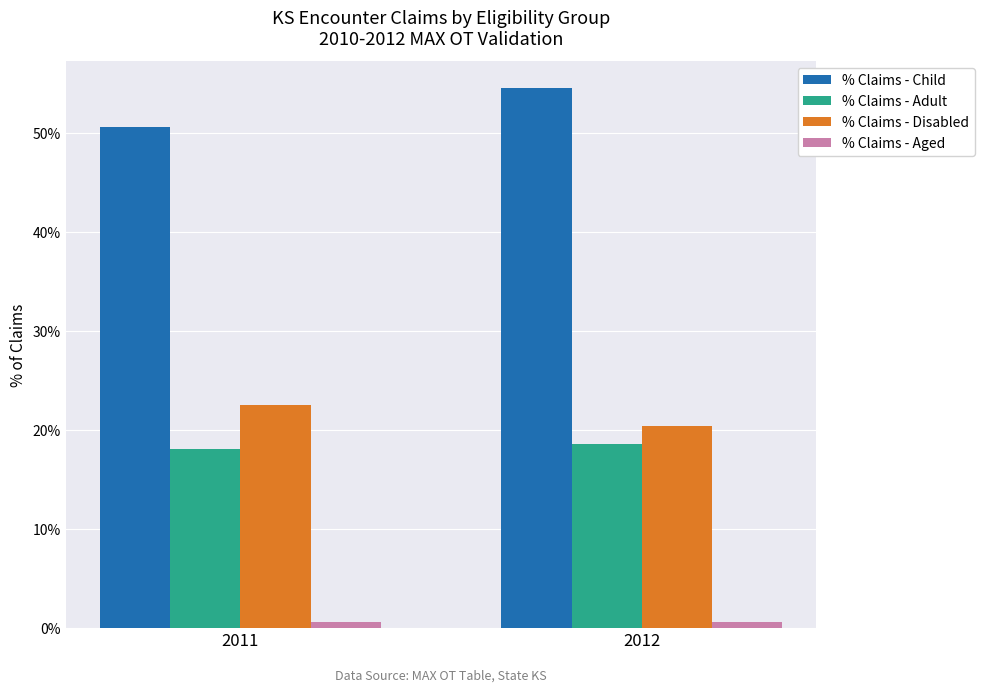

At how many categories does at least one series exceed 21?

2